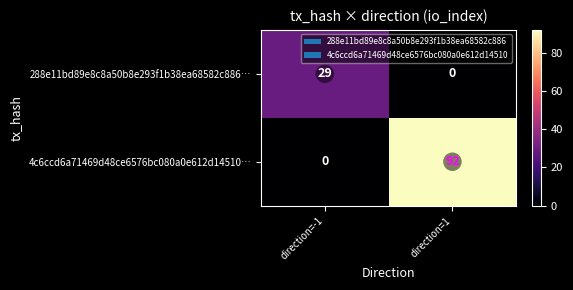

Reading right to left, extract all data points from this chart.

288e11bd89e8c8a50b8e293f1b38ea68582c886…: direction=1=0	direction=-1=29
4c6ccd6a71469d48ce6576bc080a0e612d14510…: direction=1=92	direction=-1=0